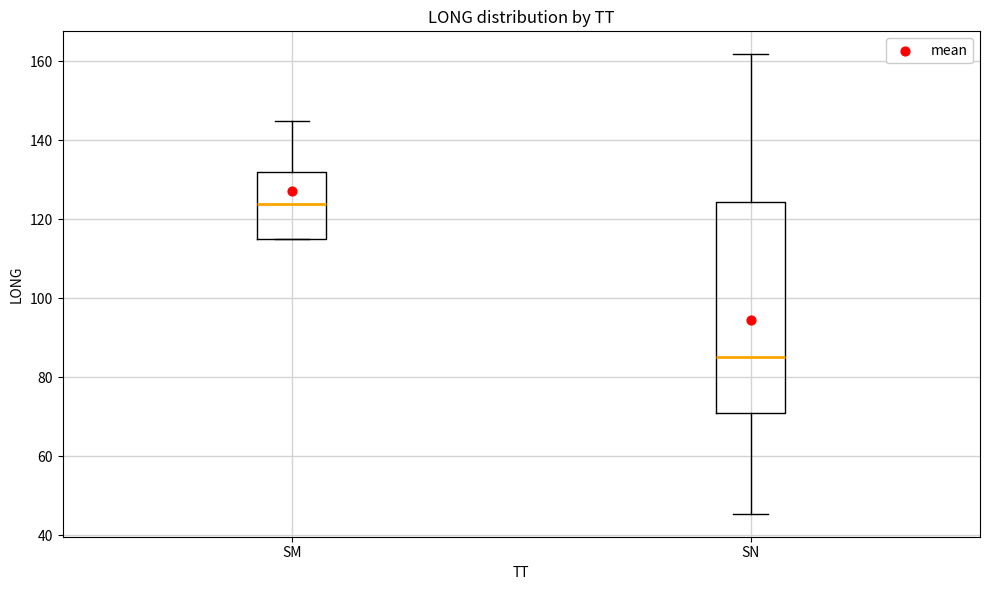

Where does the upper whisker of the box for SN end on the y-axis? The values are not printed on the chart, so give them approximately, as read against the axis.

162